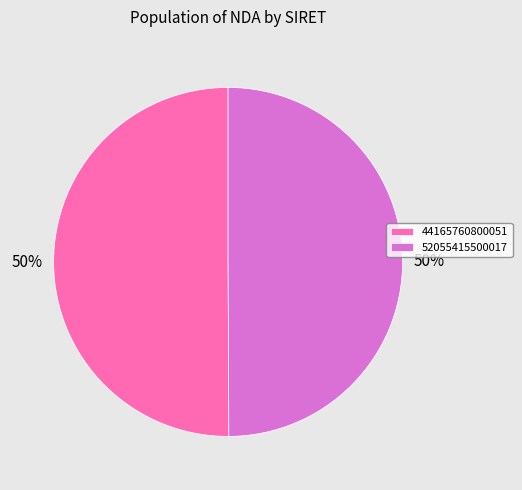

Combined, do 44165760800051 and 52055415500017 account for over 50%?

Yes